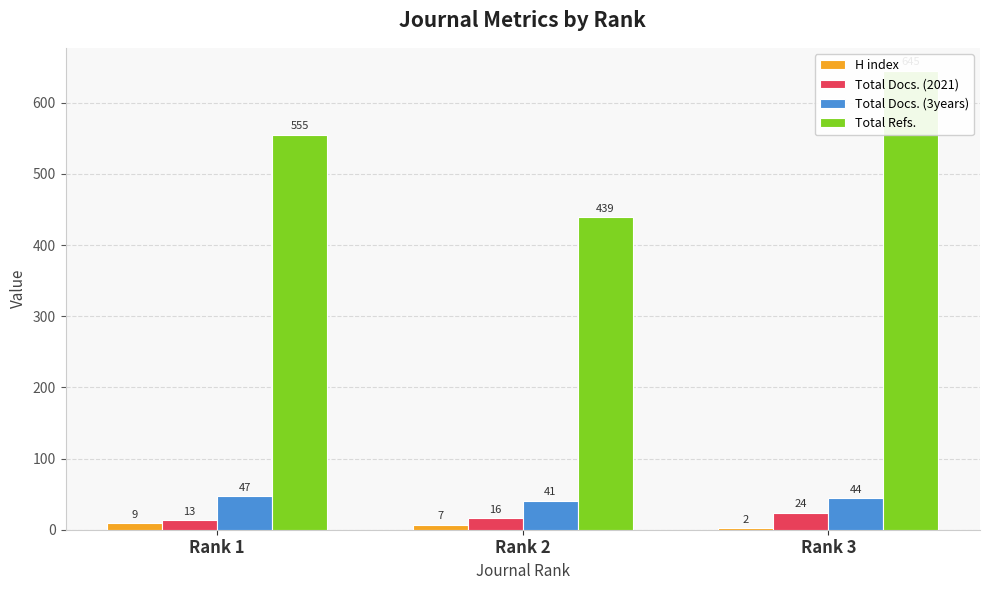

True or false: Total Docs. (3years) has a value of 10 at Rank 3.

False